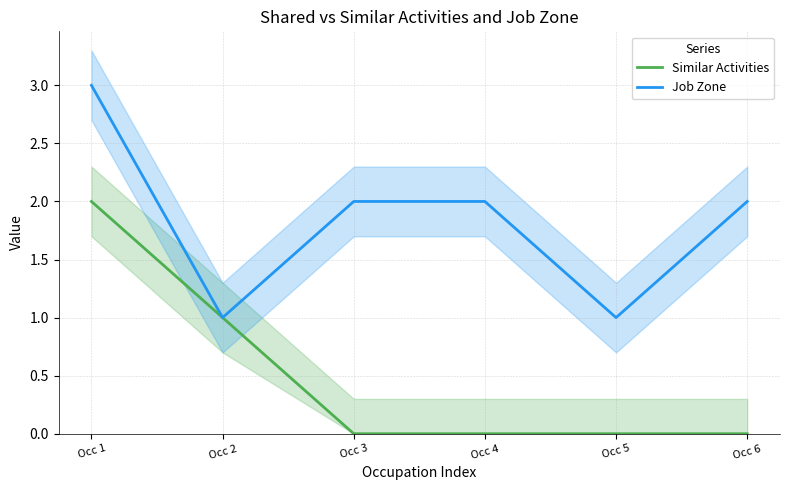

The Similar Activities series shows 0 at Occ 6. True or false?

True